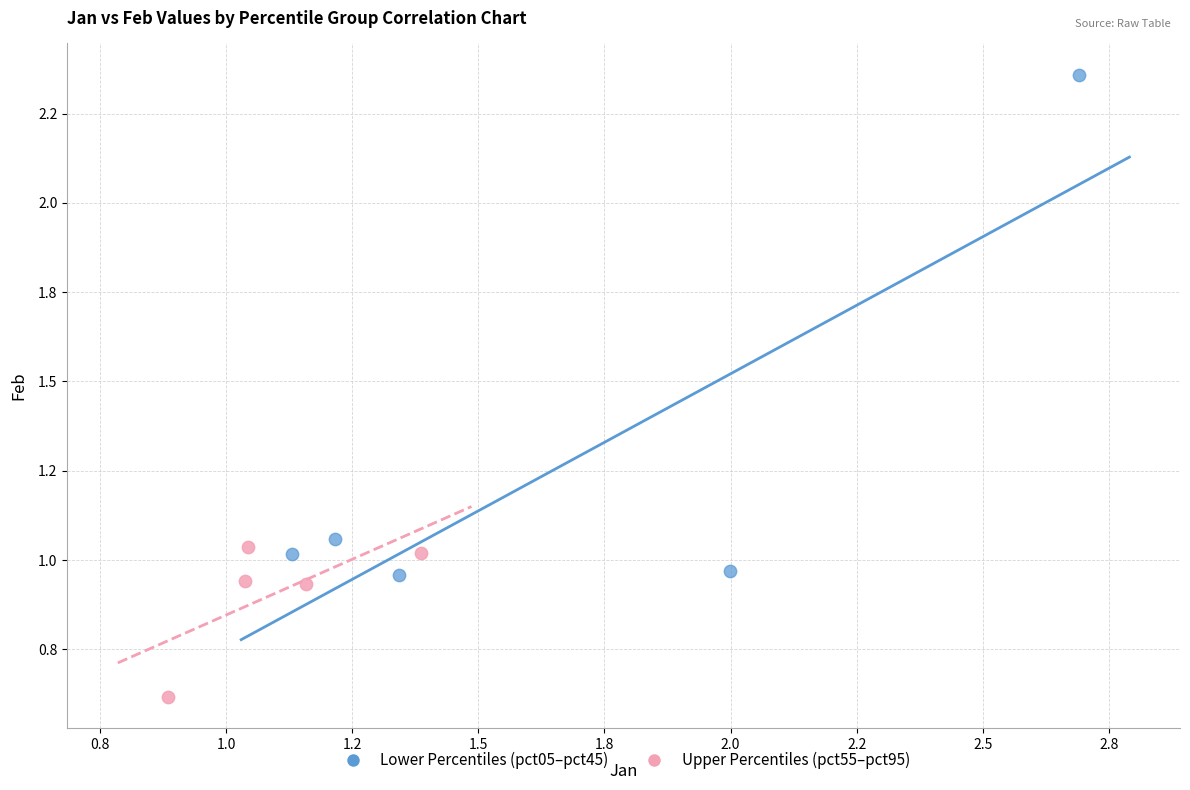

Which series has the widest spread of Y values?

Lower Percentiles (pct05–pct45)